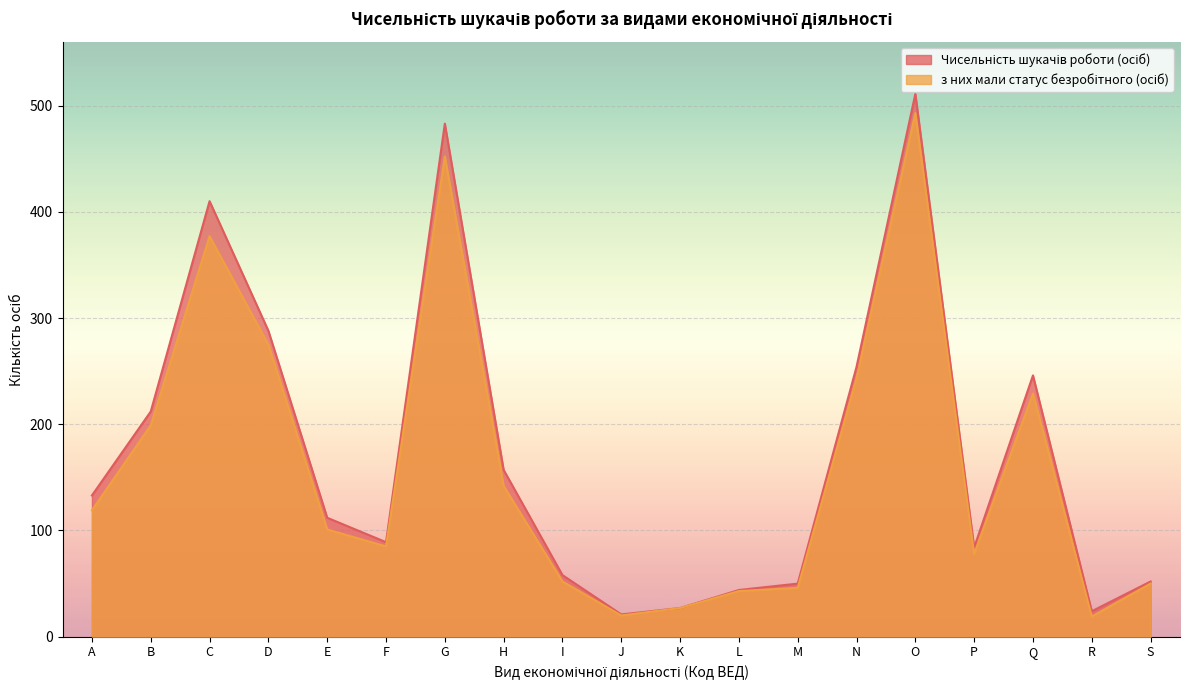

How many values in the з них мали статус безробітного (осіб) series exceed 101?

9